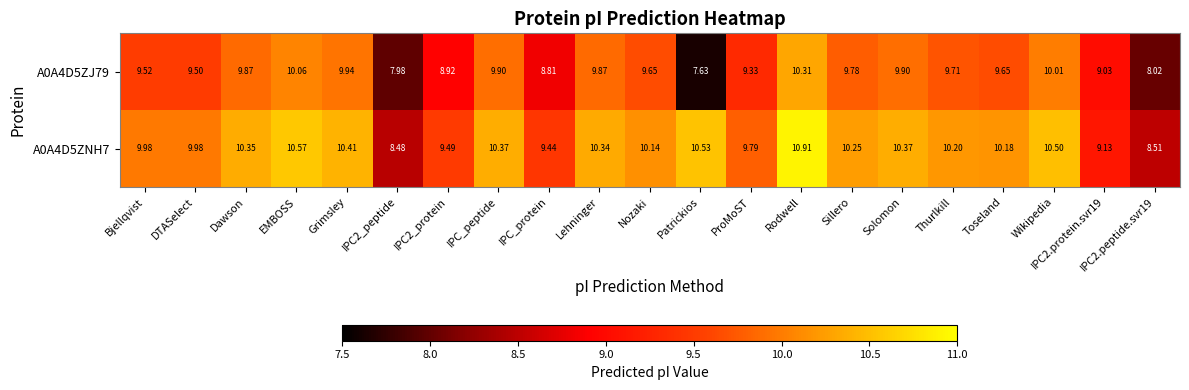

At Nozaki, list the series in order from largest to smallest.

A0A4D5ZNH7, A0A4D5ZJ79